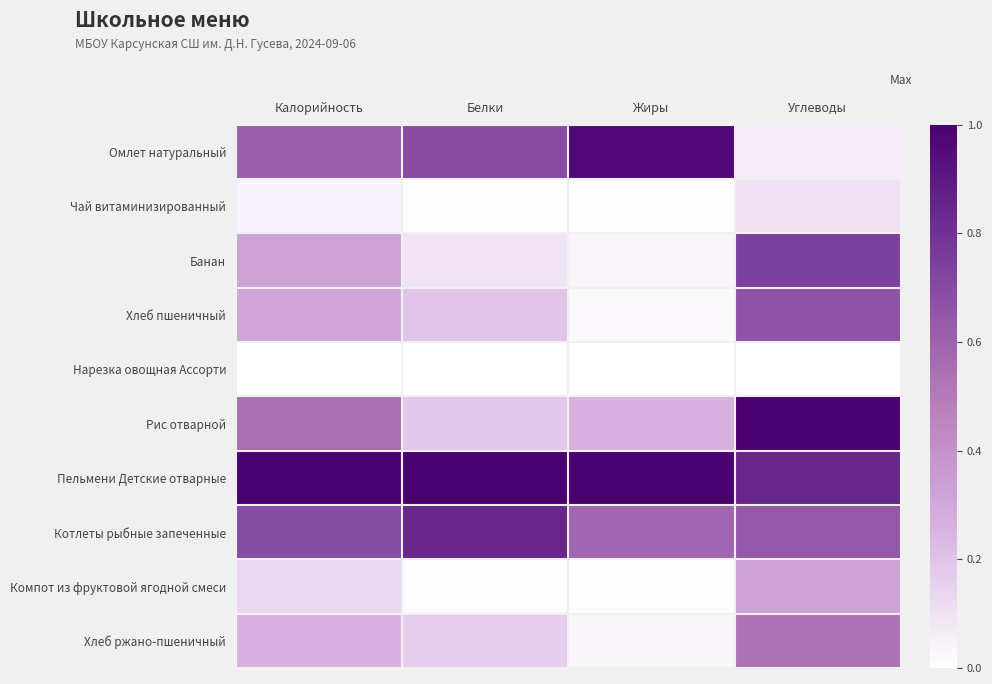

Which has a higher value, Углеводы or Калорийность?

Калорийность